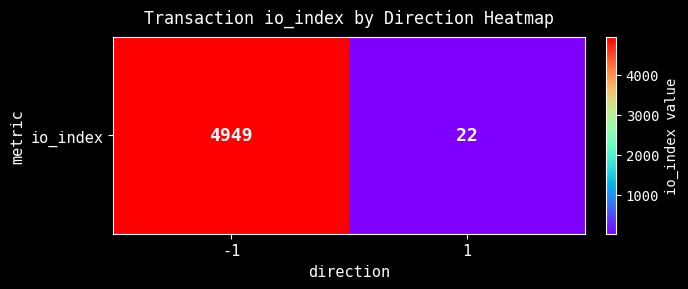

What is the sum of all values?

4971